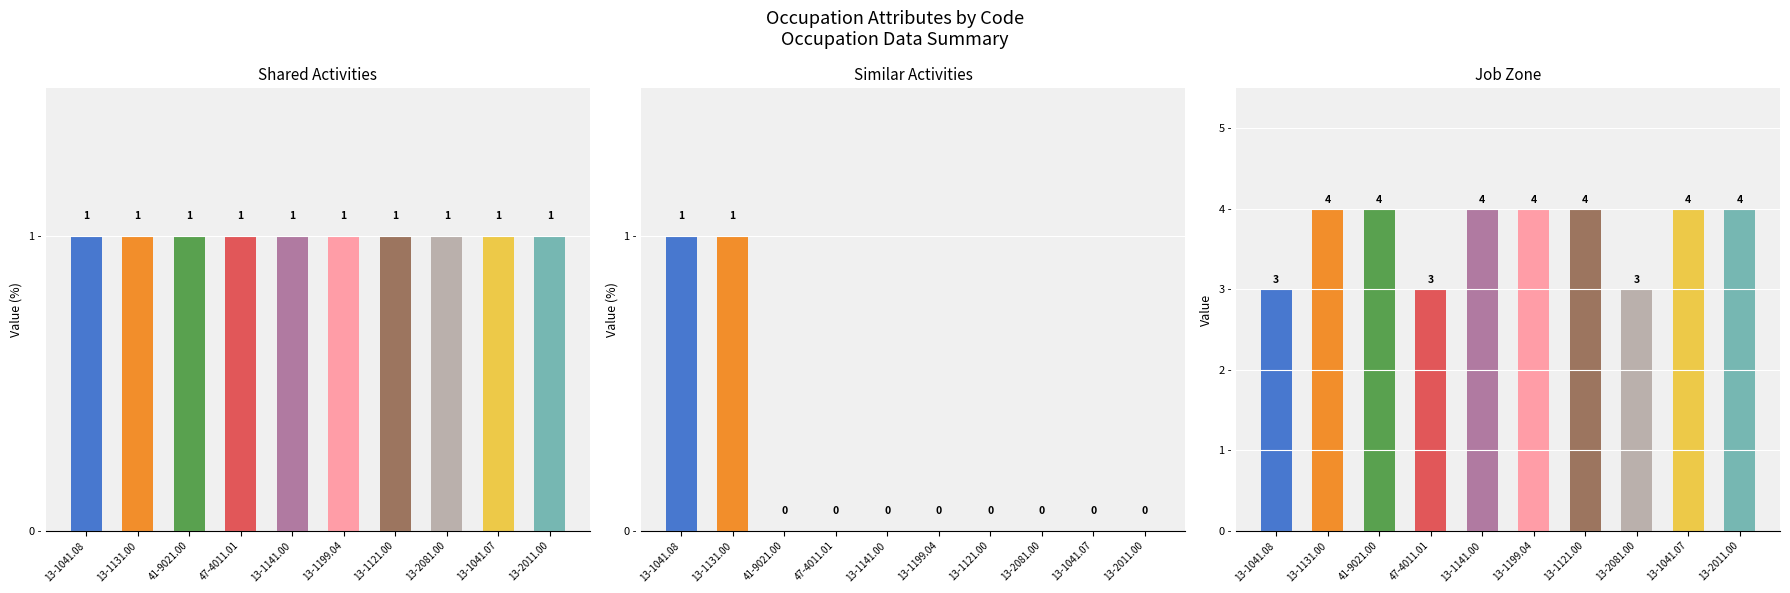

At which label does Similar Activities reach its minimum?

41-9021.00